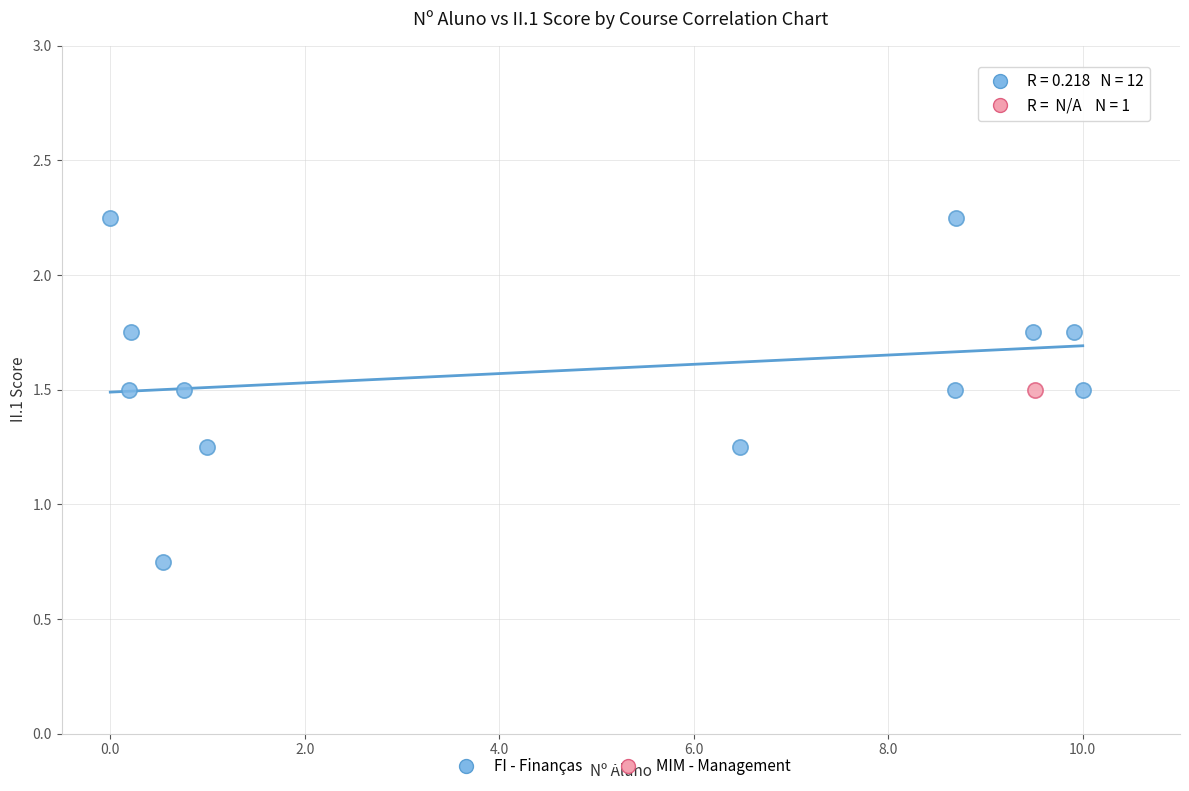

What are all the series names shown in the legend?

FI - Finanças, MIM - Management